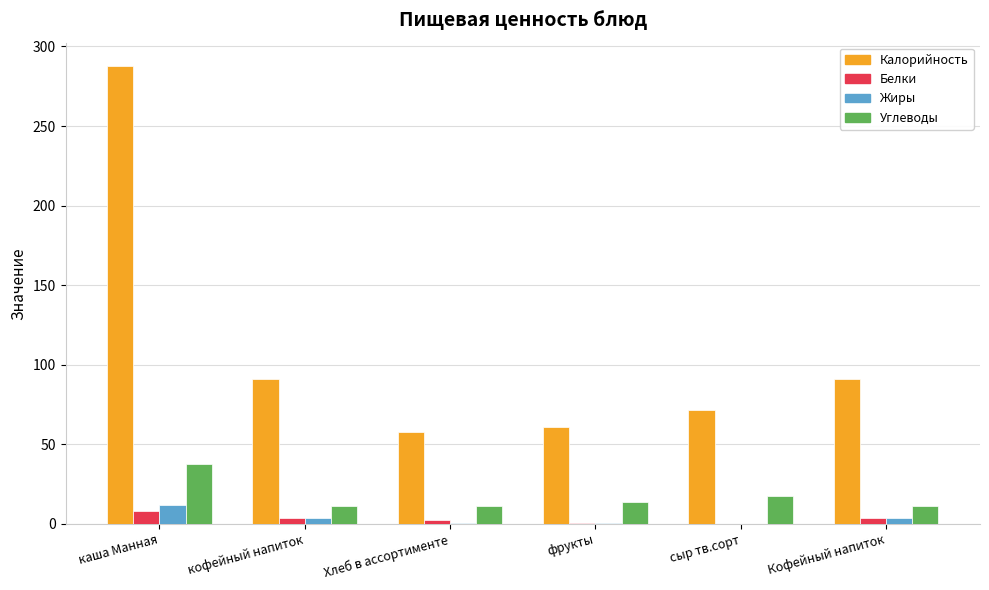

What is the spread (max minus min) of values at фрукты?

60.0